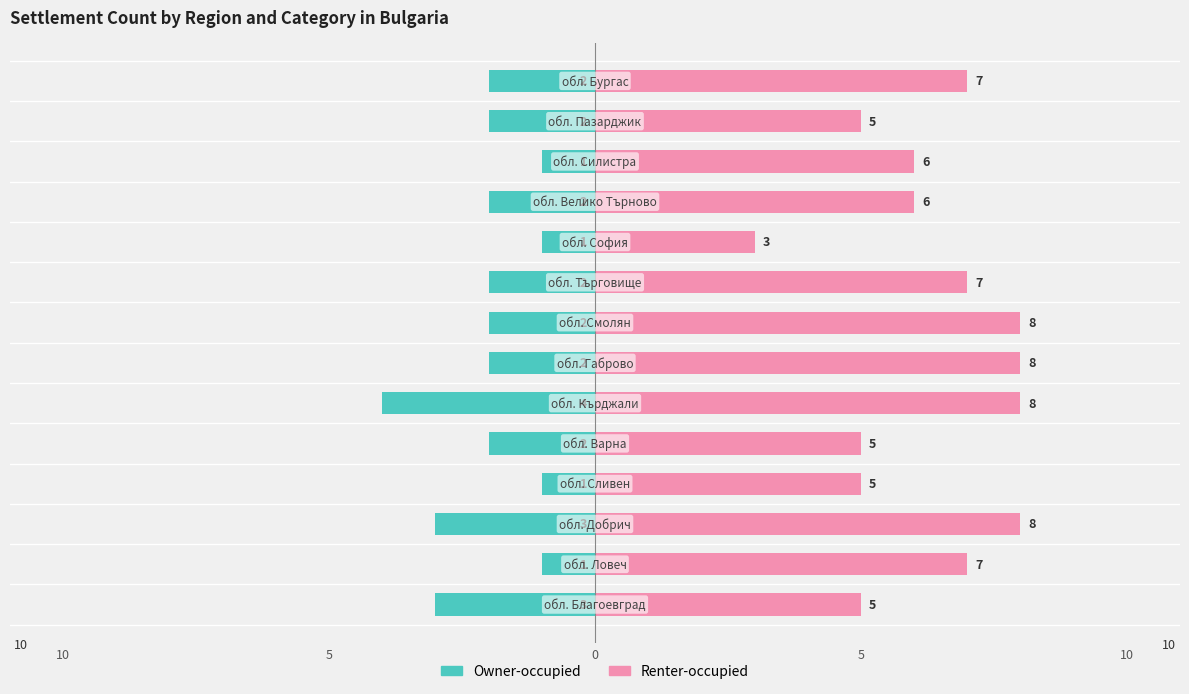

List the series in order of their overall mean, highest first.

Renter-occupied, Owner-occupied